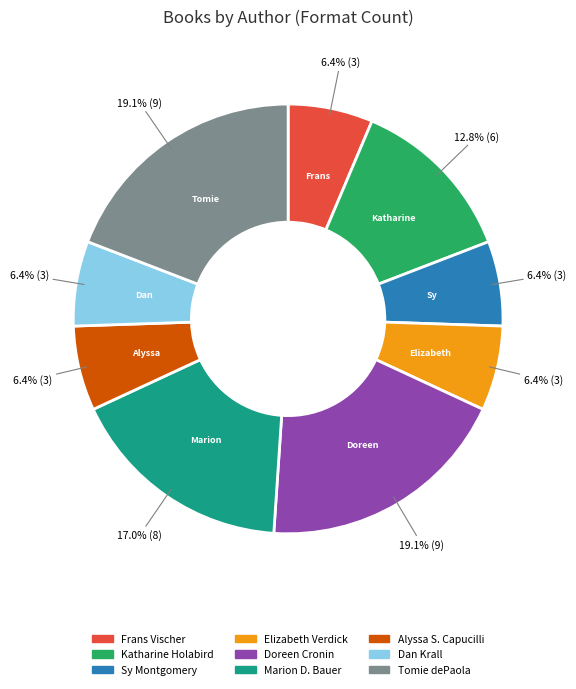

Is there any slice that represents more than half of the pie?

No